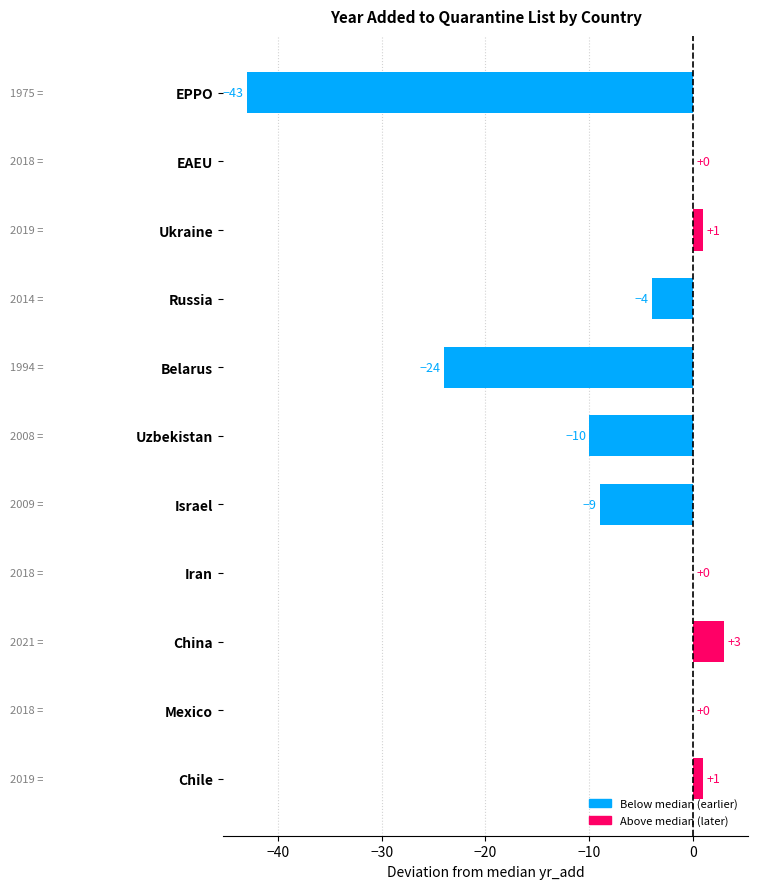

The value at Chile is 1. True or false?

True